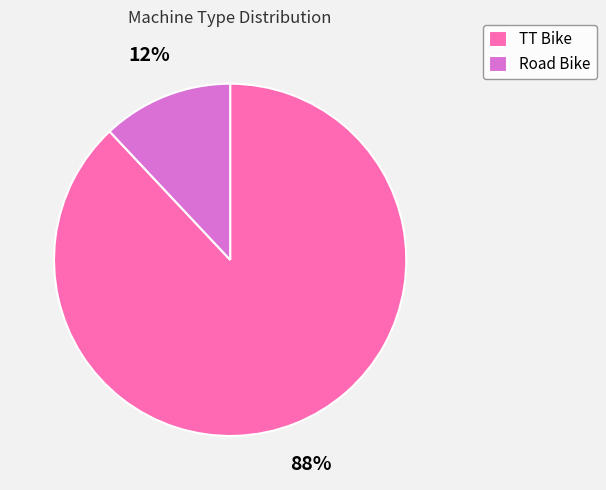

Between Road Bike and TT Bike, which is larger?

TT Bike